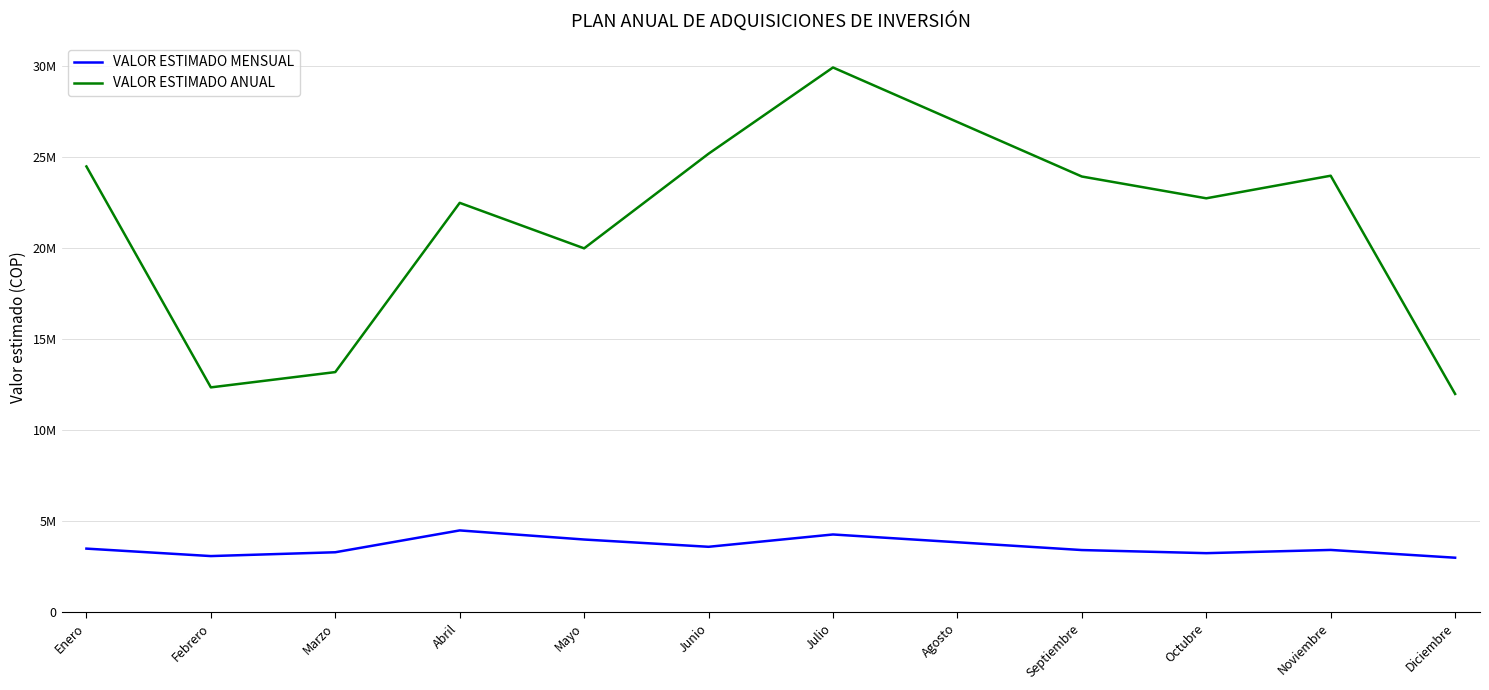

Is this an area chart (filled region under the line)?

No